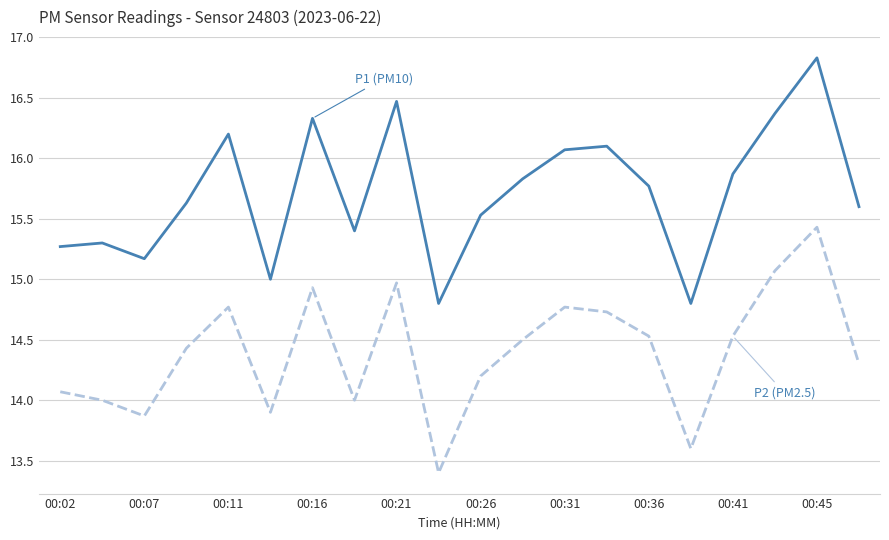

Reading left to right, transcribe all the data shown in this chart.

P1 (PM10): 15.3	15.3	15.2	15.6	16.2	15.0	16.3	15.4	16.5	14.8	15.5	15.8	16.1	16.1	15.8	14.8	15.9	16.4	16.8	15.6
P2 (PM2.5): 14.1	14.0	13.9	14.4	14.8	13.9	14.9	14.0	15.0	13.4	14.2	14.5	14.8	14.7	14.5	13.6	14.5	15.1	15.4	14.3